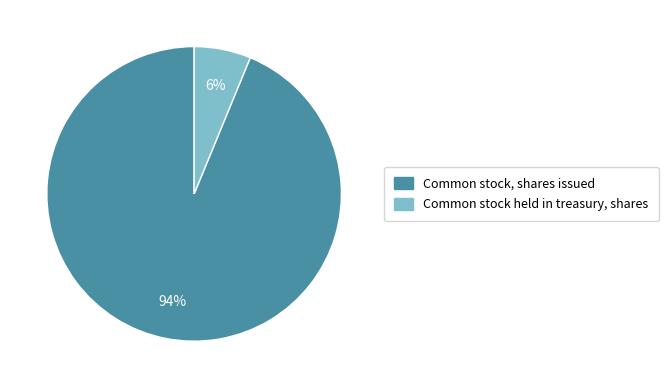

To the nearest percent, what percentage of the pie is Common stock, shares issued?

94%